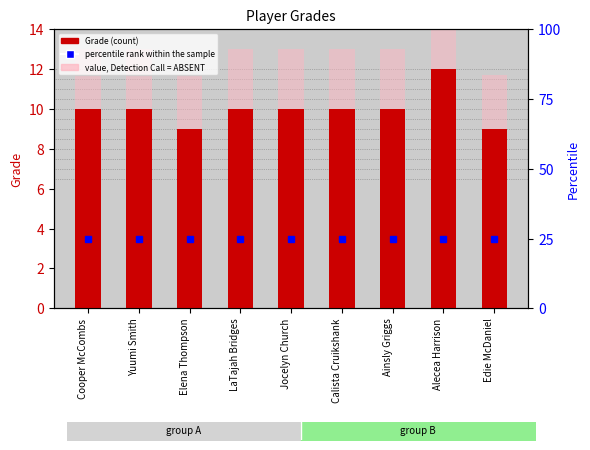

At how many categories does at least one series exceed 10?

9